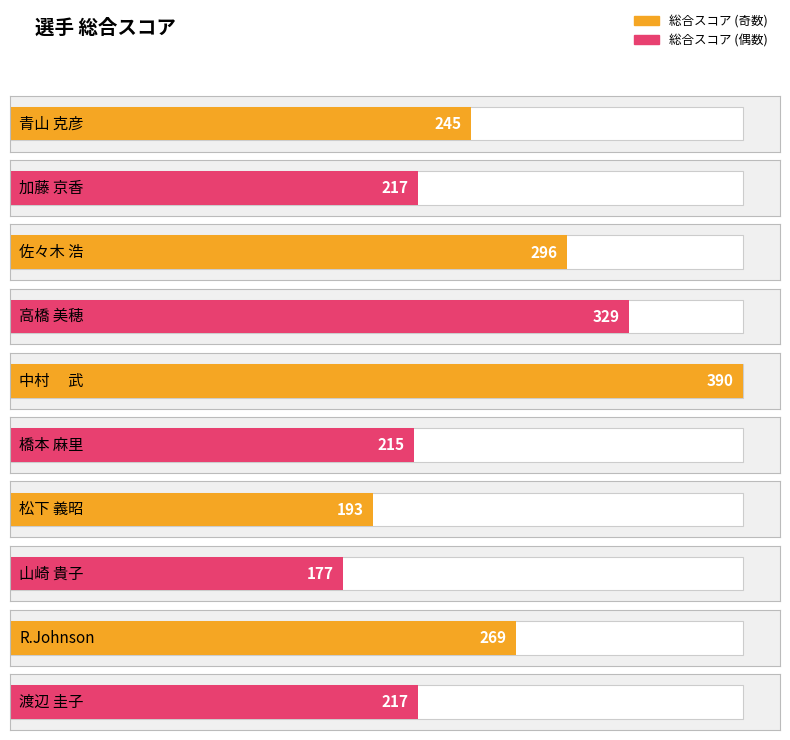

Reading left to right, transcribe all the data shown in this chart.

青山 克彦=245	加藤 京香=217	佐々木 浩=296	高橋 美穂=329	中村 　武=390	橋本 麻里=215	松下 義昭=193	山崎 貴子=177	R.Johnson=269	渡辺 圭子=217